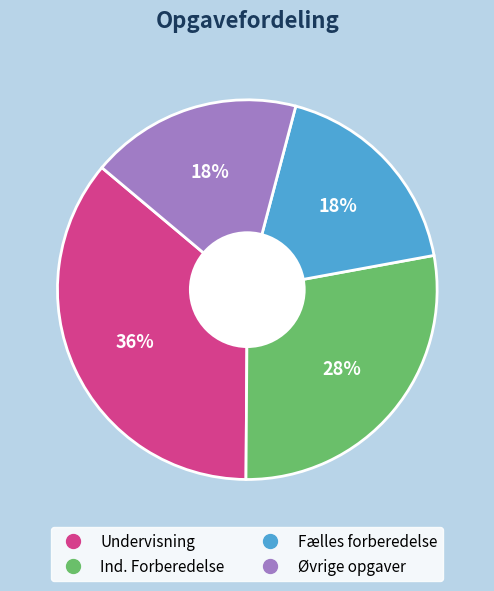

The Øvrige opgaver slice represents 18% of the pie. True or false?

True